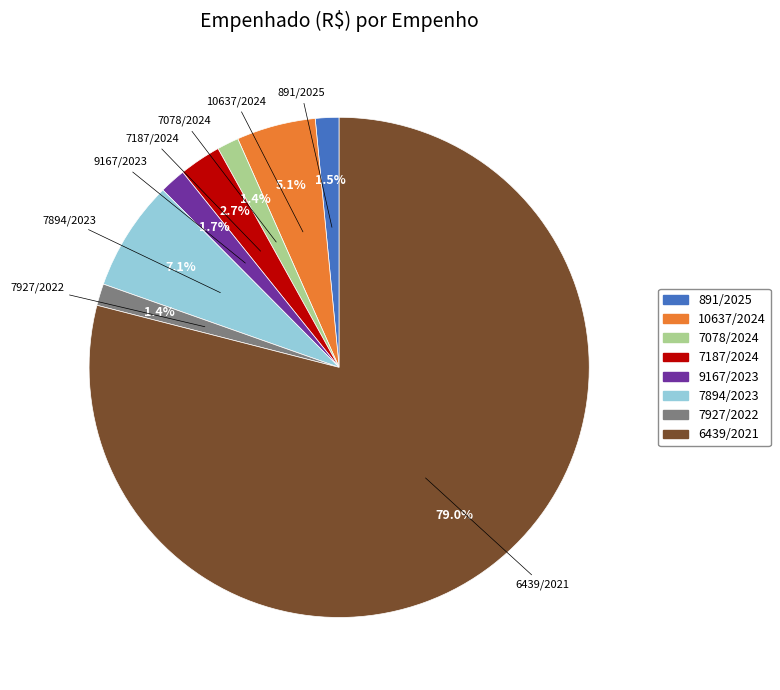

Between 6439/2021 and 7078/2024, which is larger?

6439/2021